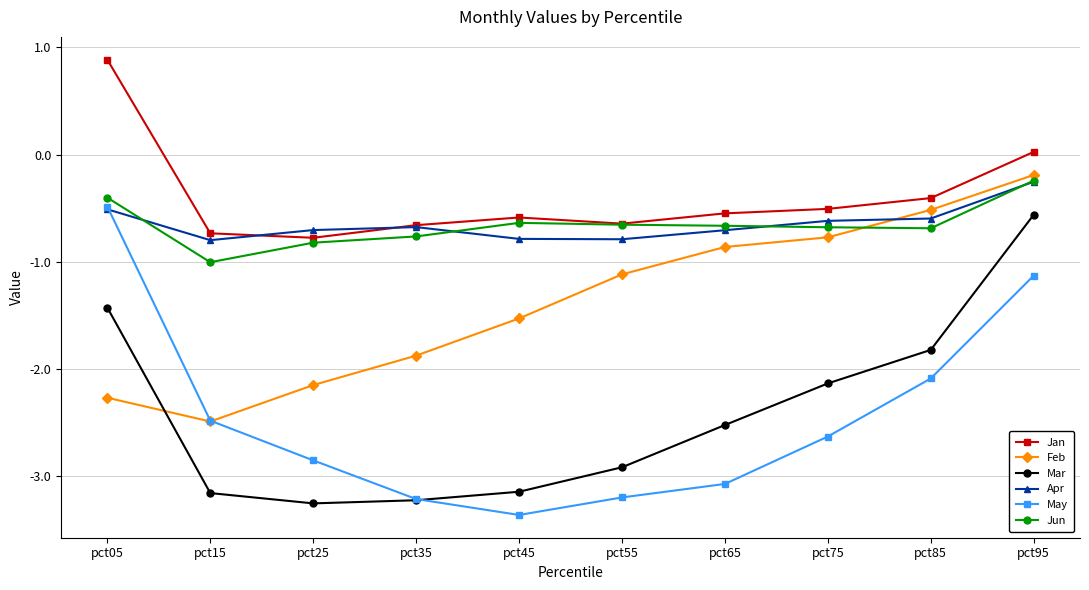

What are all the series names shown in the legend?

Jan, Feb, Mar, Apr, May, Jun